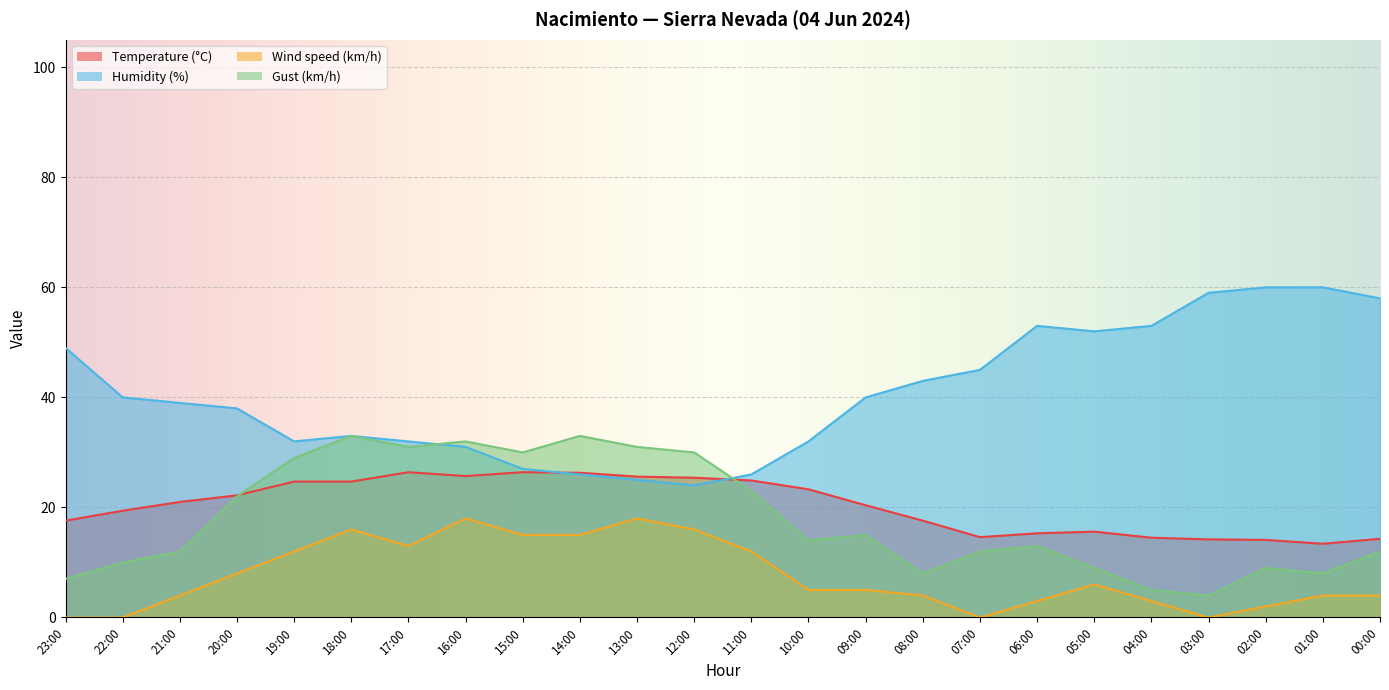

Rank the series by their maximum value, from highest to lowest.

Humidity (%), Gust (km/h), Temperature (°C), Wind speed (km/h)